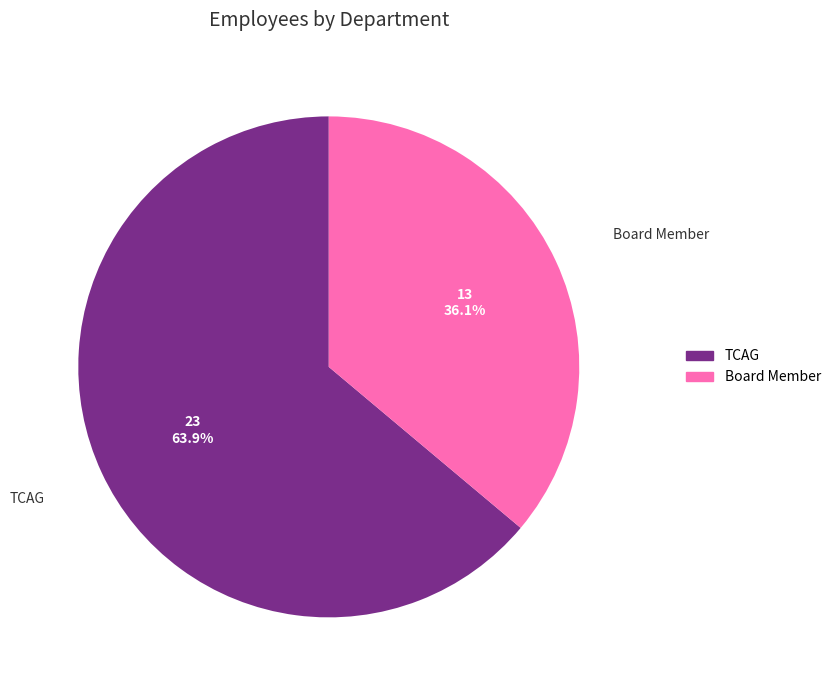

Is it true that TCAG is 64% of the pie?

True